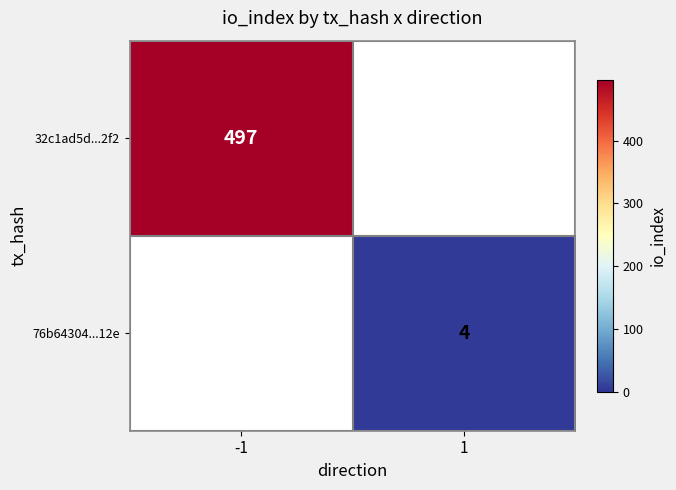

The value of 32c1ad5d...2f2 at -1 is 497. True or false?

True